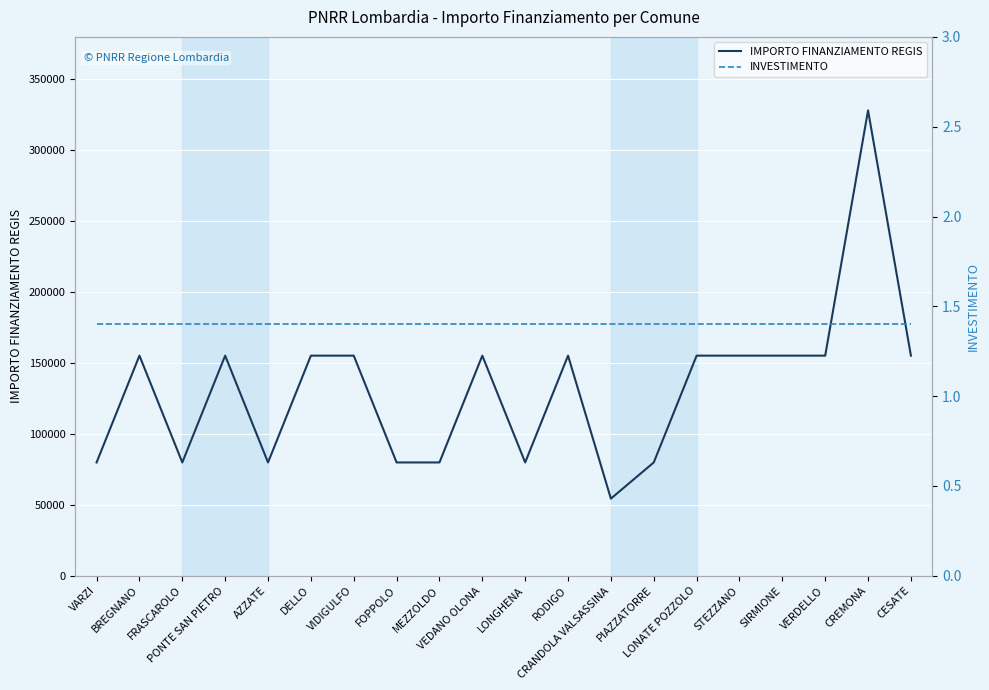

True or false: IMPORTO FINANZIAMENTO REGIS and INVESTIMENTO cross at least once.

False